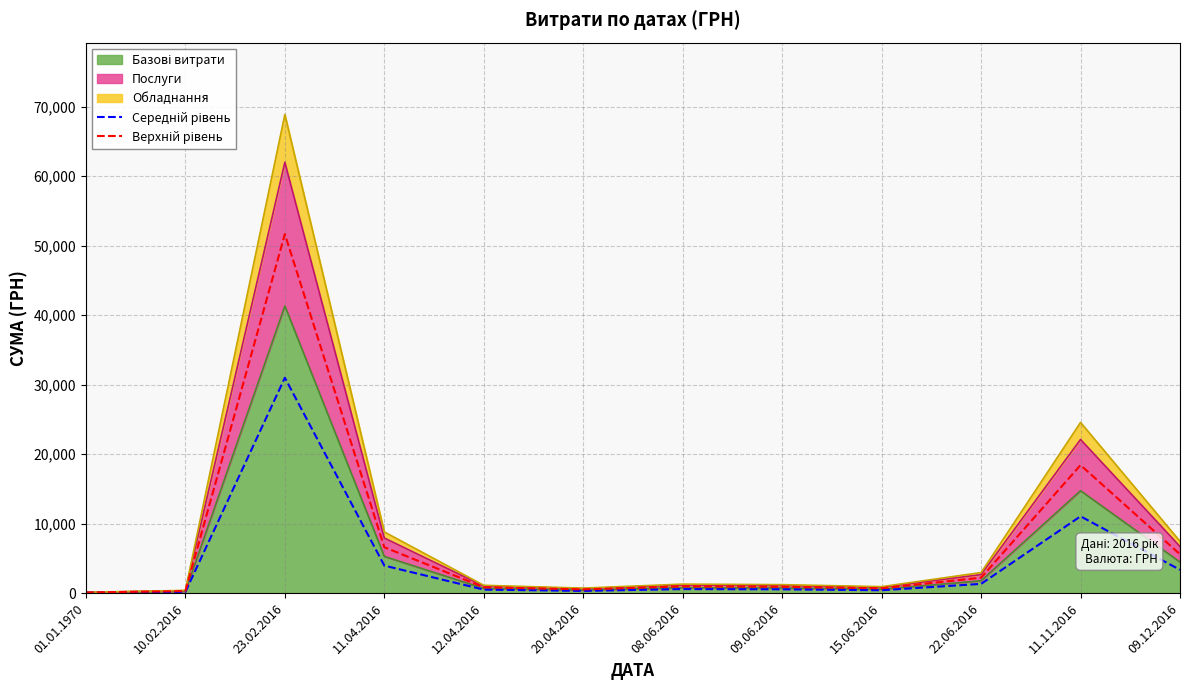

What position from the left is 11.11.2016?

11